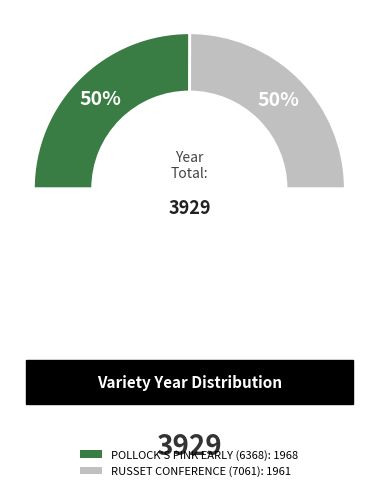

True or false: POLLOCK'S PINK EARLY (6368) accounts for 50% of the total.

True